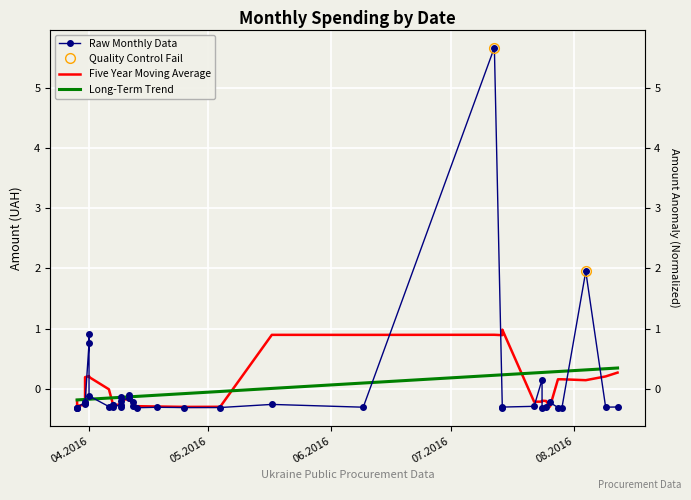

Is the value of Five Year Moving Average at 34 greater than the value of Raw Monthly Data at 29?

Yes